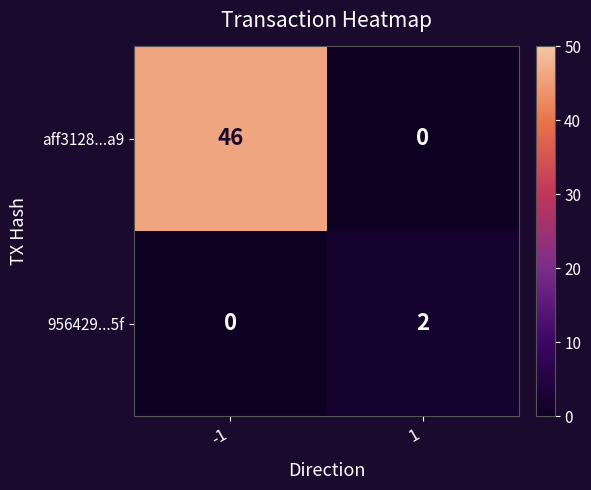

Between -1 and 1, which series saw the biggest shift?

aff3128...a9